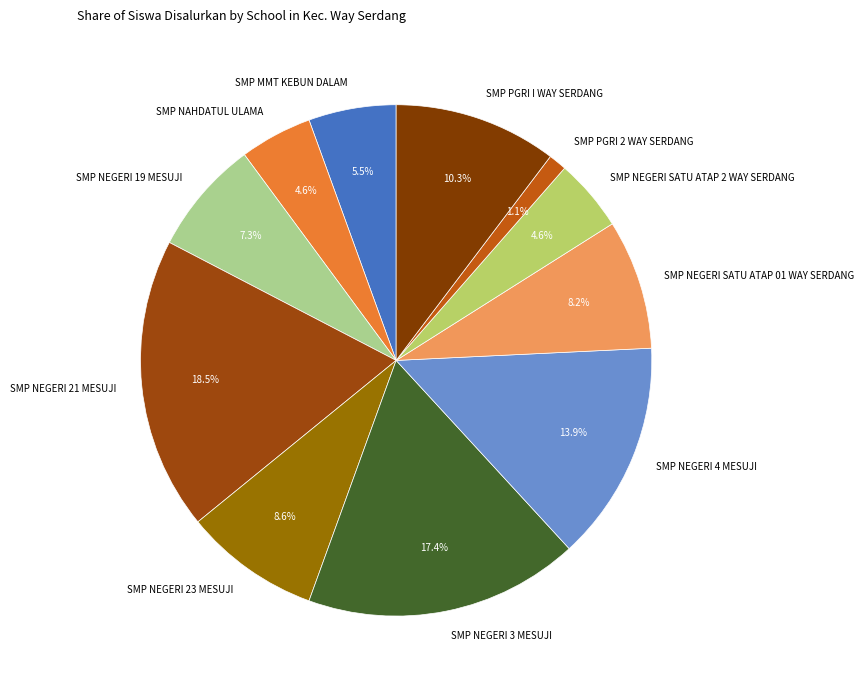

True or false: SMP NEGERI 21 MESUJI accounts for 24% of the total.

False